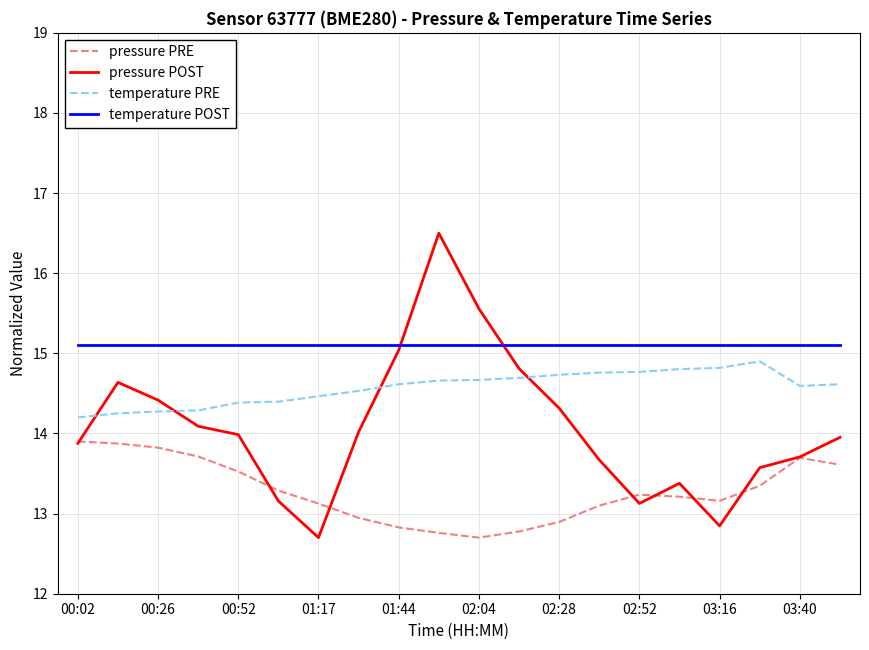

Which series has the largest total across all categories?

temperature POST